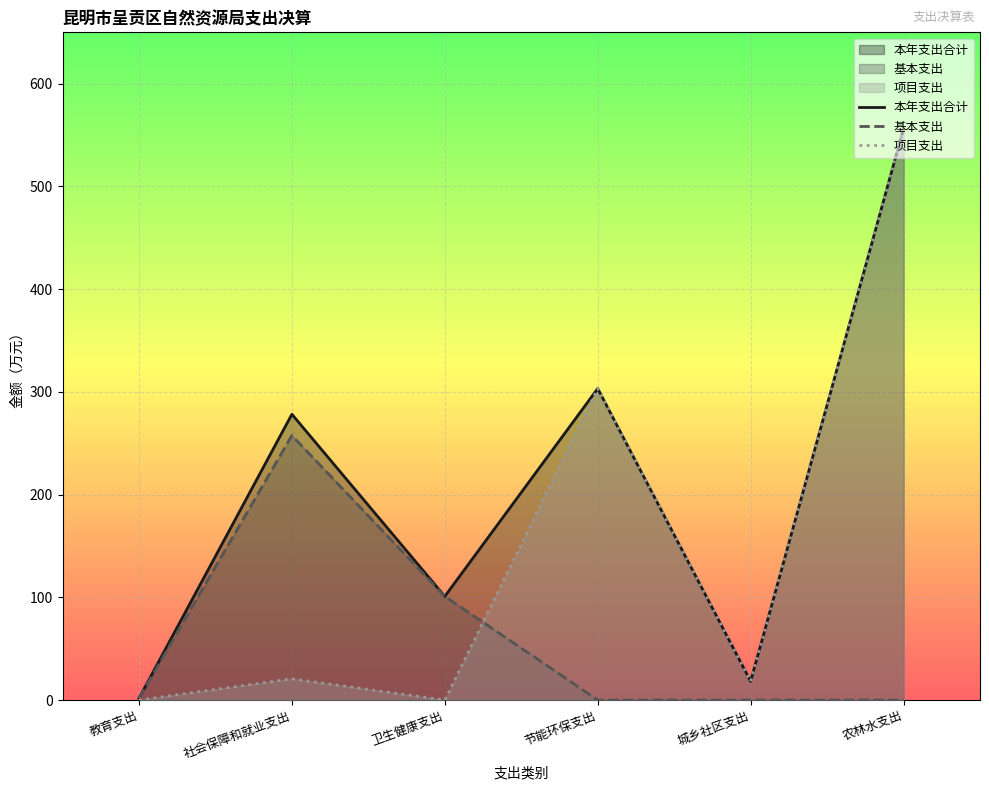

Where is 基本支出 nearest to the value 128?

卫生健康支出